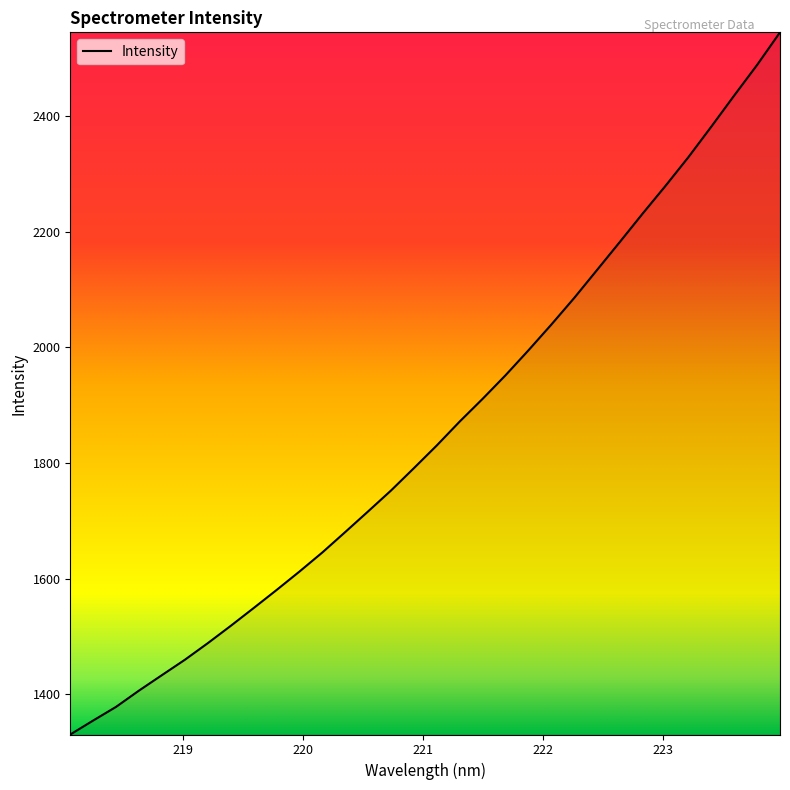

What is the difference between the second highest and minimum values?

1157.7